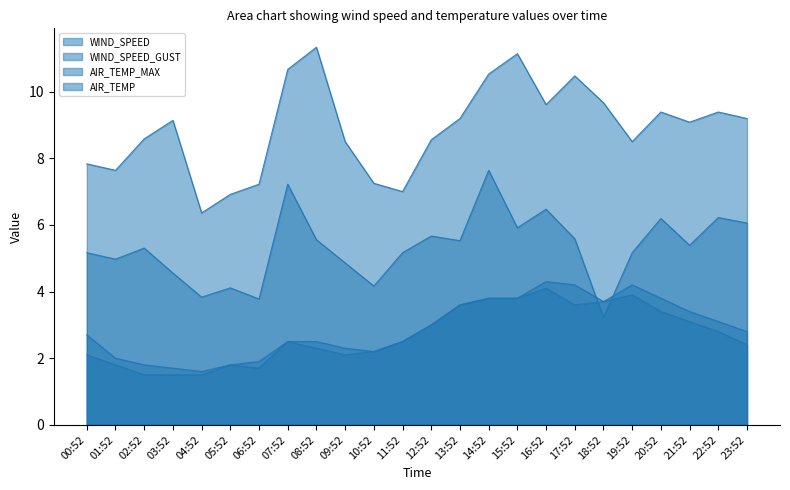

What is the smallest value displayed?

1.5